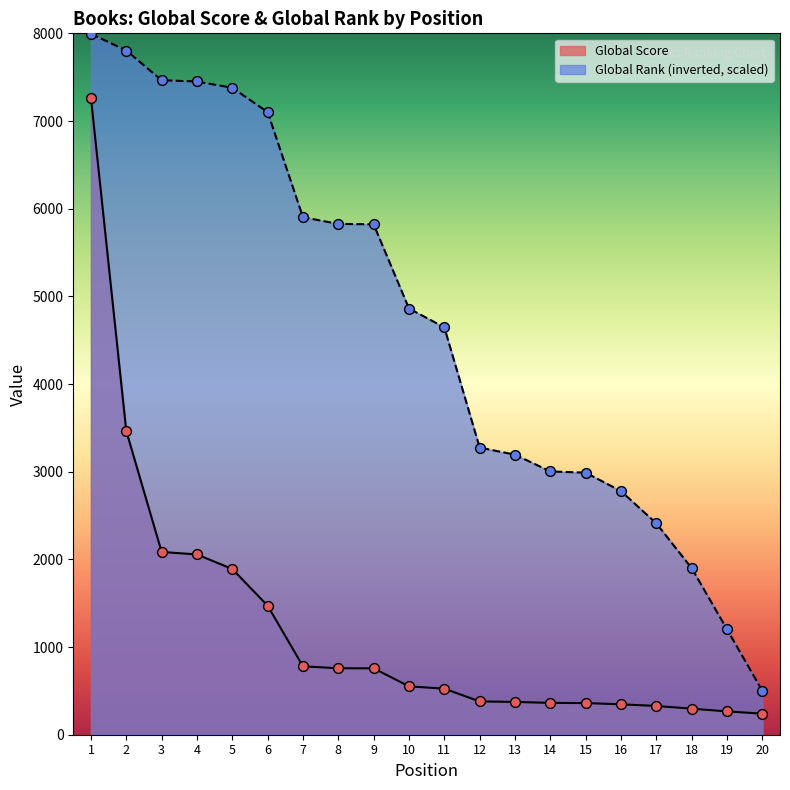

What are all the series names shown in the legend?

Global Score, Global Rank (inverted, scaled)